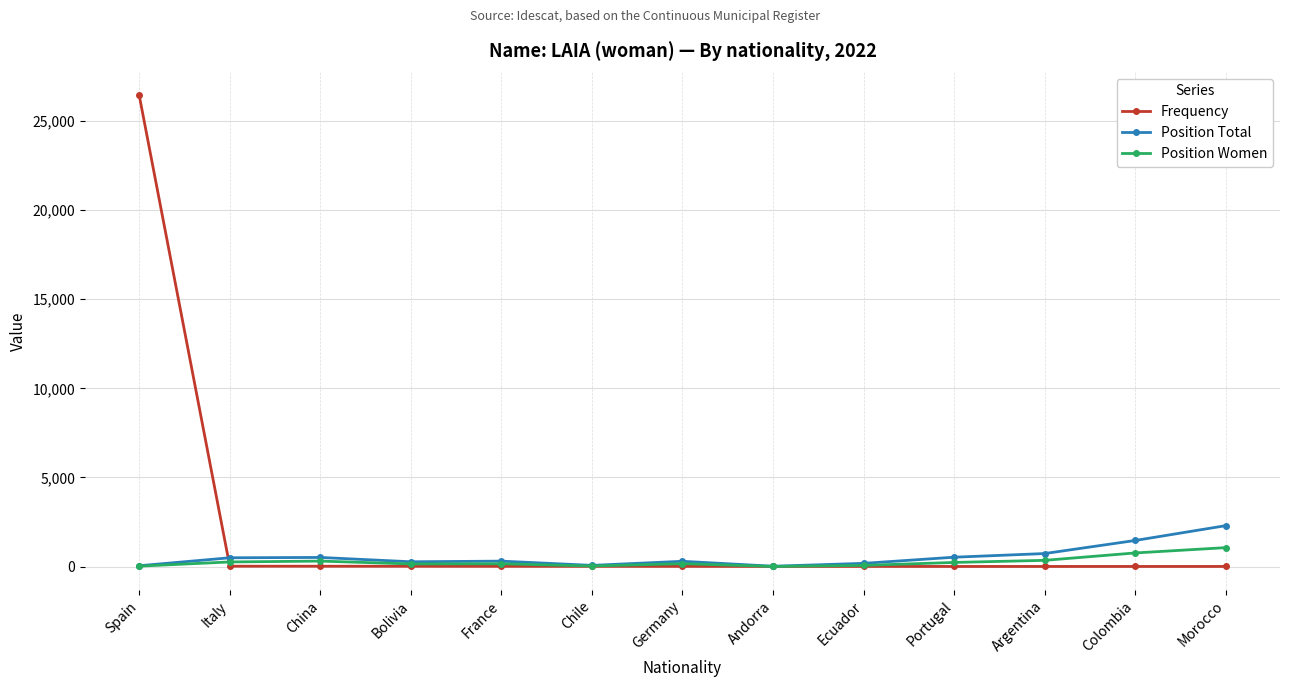

In Position Total, how many points are higher than both neighbors (excluding endpoints)?

3